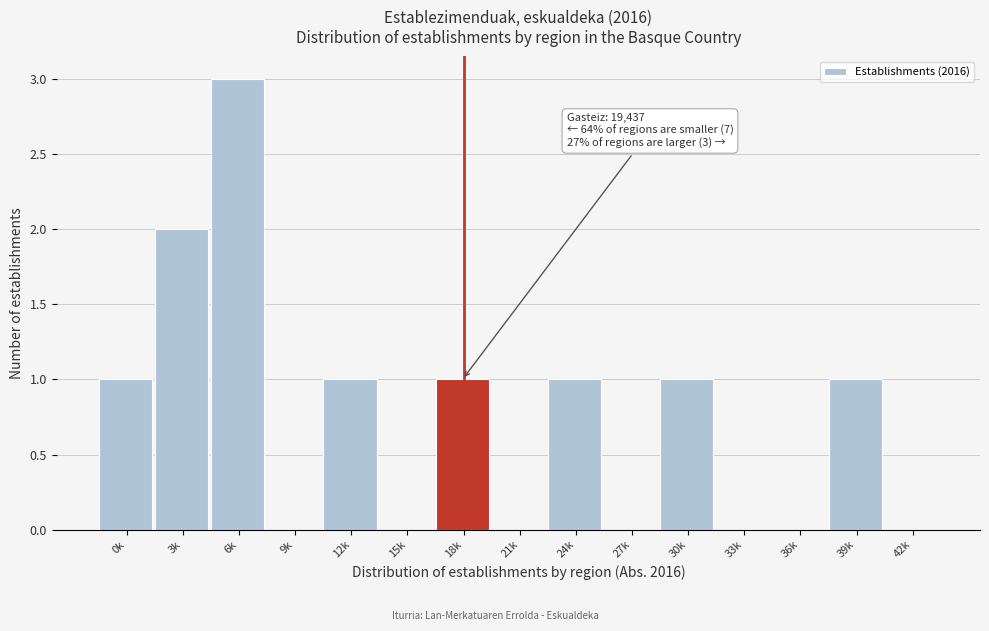

Reading right to left, transcribe all the data shown in this chart.

42k=0	39k=1	36k=0	33k=0	30k=1	27k=0	24k=1	21k=0	18k=1	15k=0	12k=1	9k=0	6k=3	3k=2	0k=1